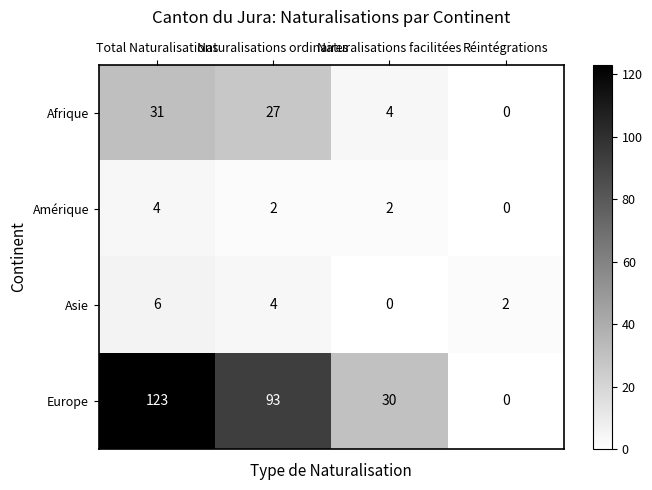

What is the average value of the Europe series?

62